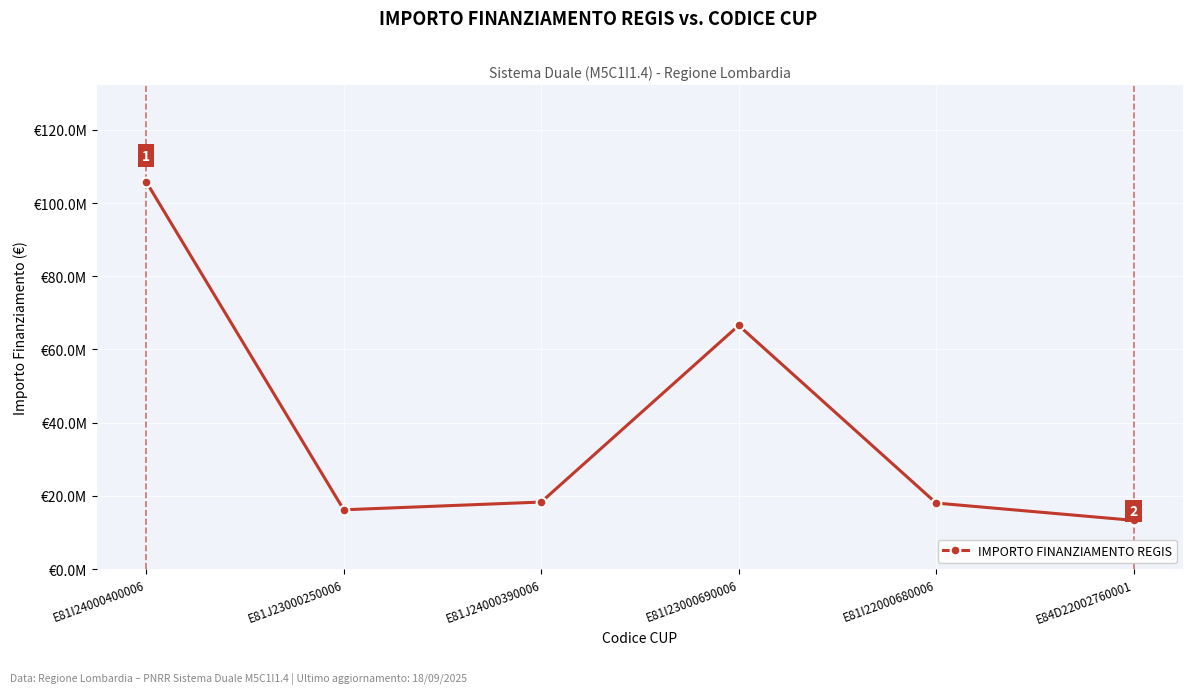

What is the smallest value displayed?

13306332.6